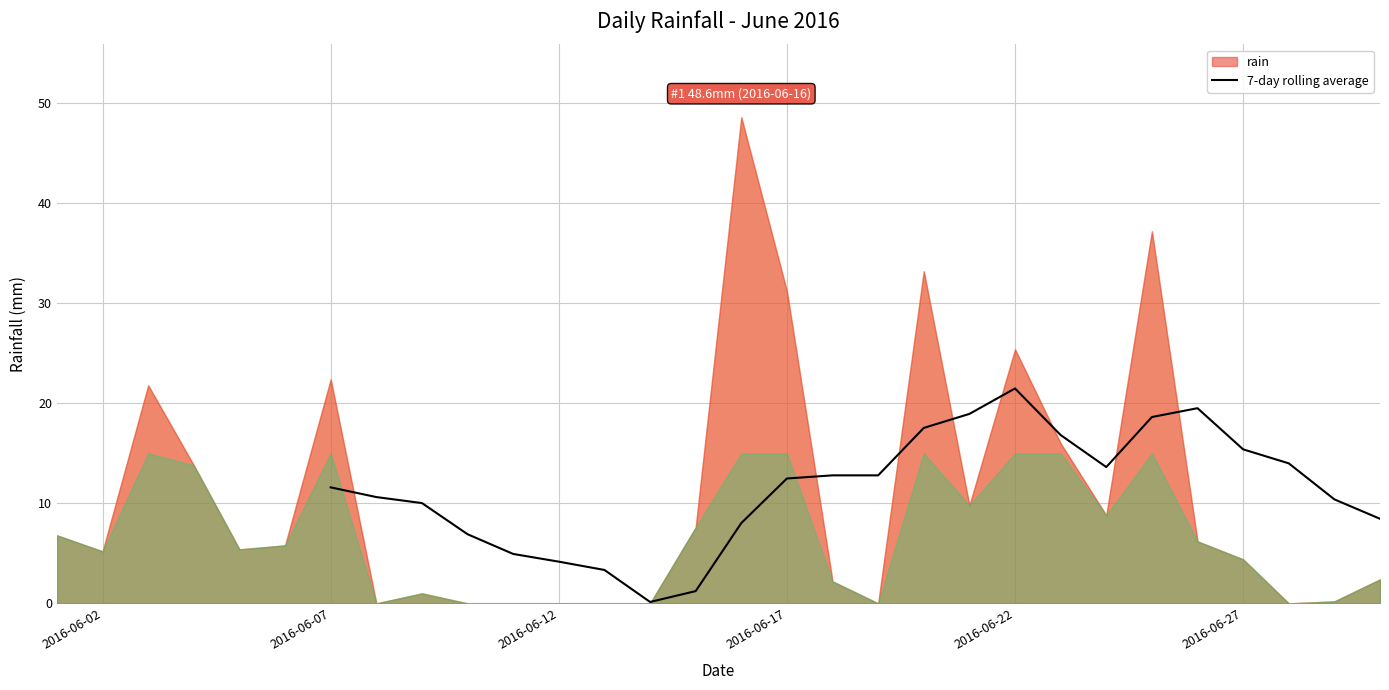

Where is the first local maximum?

2016-06-22